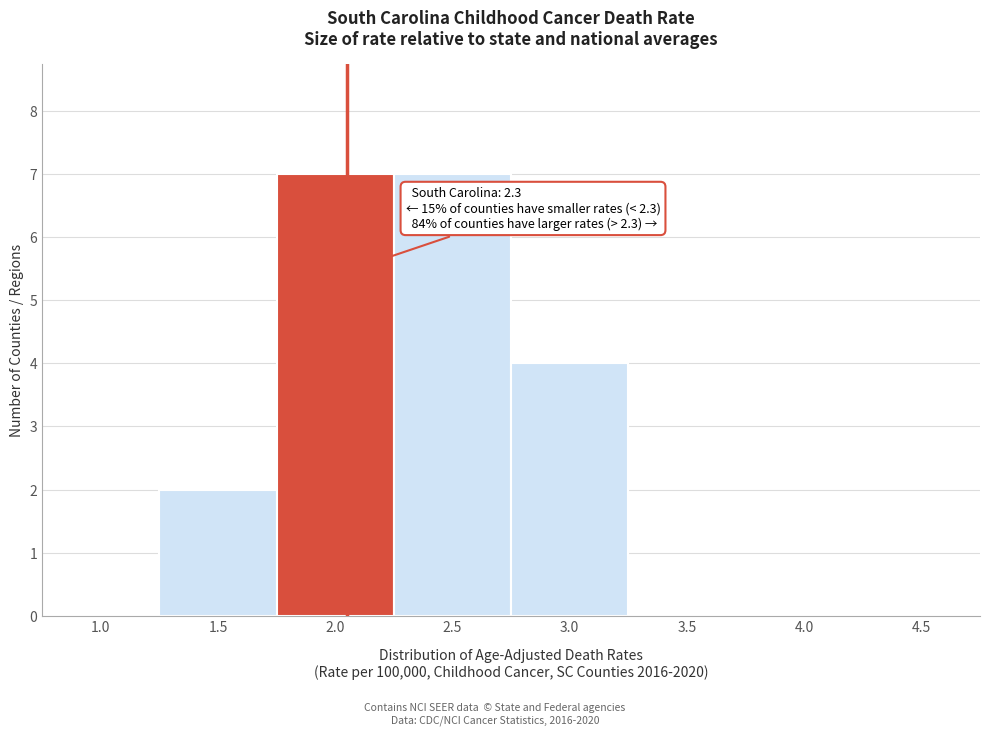

Reading right to left, what are all the values shown in this chart?

4.5=0	4.0=0	3.5=0	3.0=4	2.5=7	2.0=7	1.5=2	1.0=0